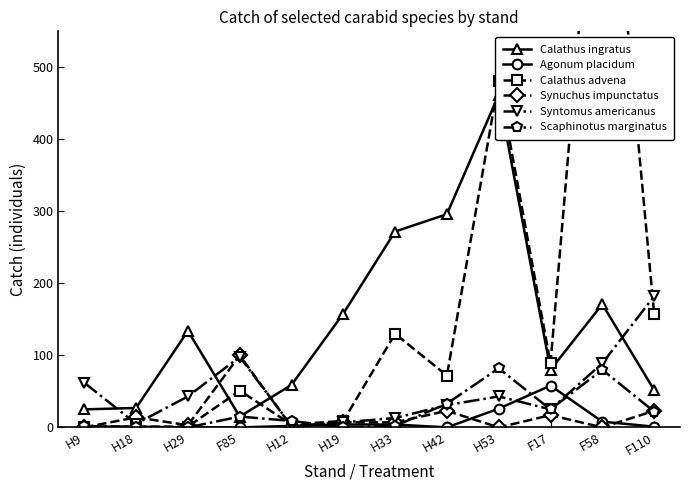

What is the total value across all series at F17?

294